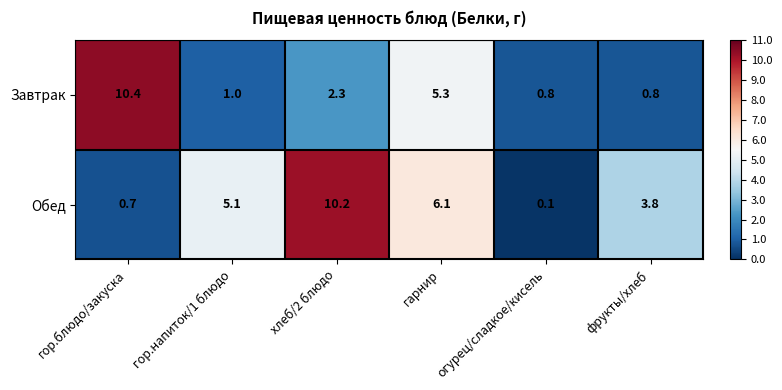

The value of Обед at гор.блюдо/закуска is 0.7. True or false?

True